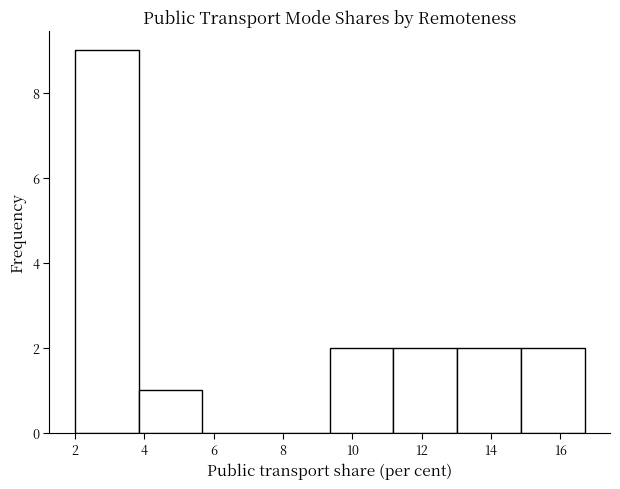

Reading left to right, transcribe this chart: for each bar, give the range it covers on the x-axis and its height. Neither the bar edges nor the heights are printed on the chart, so give them approximately, as read against the axes.

2.0 to 3.8: 9
3.8 to 5.6: 1
5.6 to 7.6: 0
7.6 to 9.4: 0
9.4 to 11.2: 2
11.2 to 13.0: 2
13.0 to 14.8: 2
14.8 to 16.8: 2